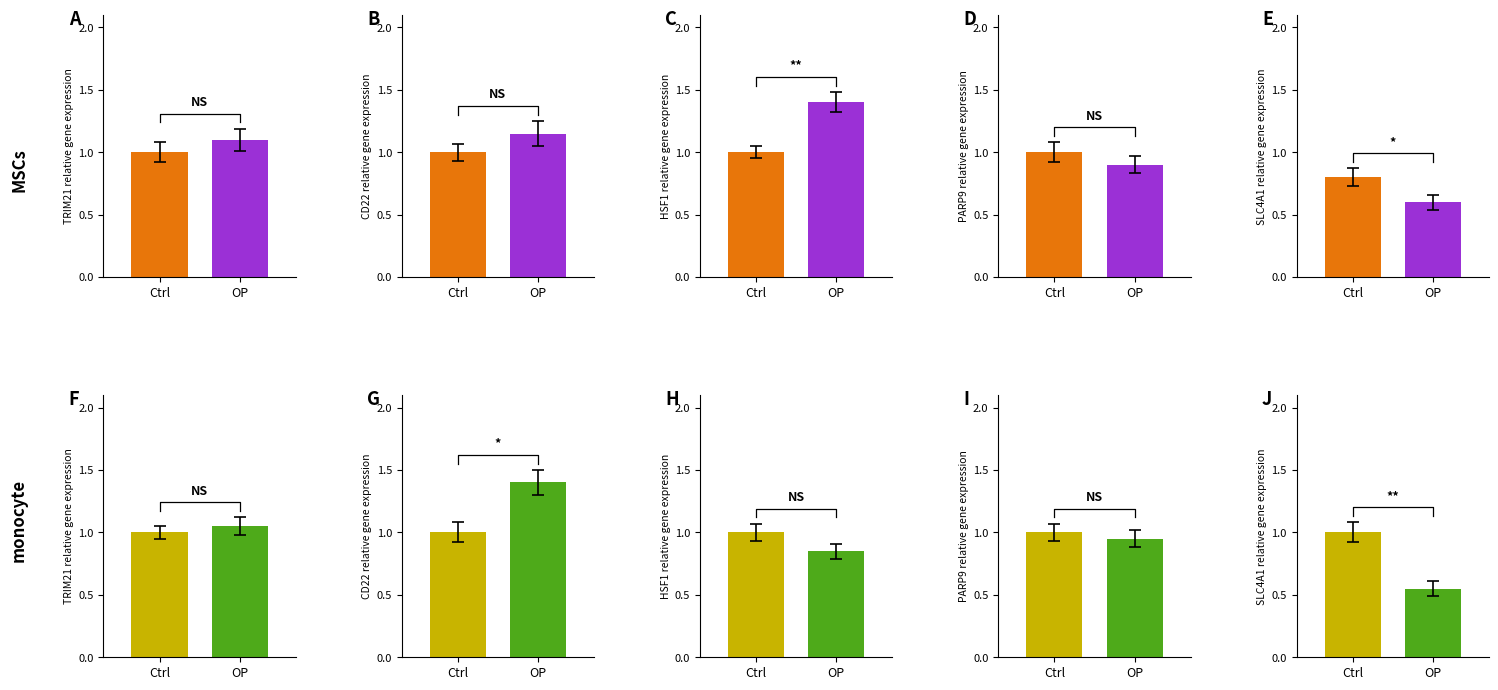

Reading left to right, list all the values displayed in this chart.

Ctrl: 0=1.0	1=1.0	2=1.0	3=1.0	4=0.8	5=1.0	6=1.0	7=1.0	8=1.0	9=1.0
OP: 0=1.1	1=1.1	2=1.4	3=0.9	4=0.6	5=1.1	6=1.4	7=0.8	8=0.9	9=0.6